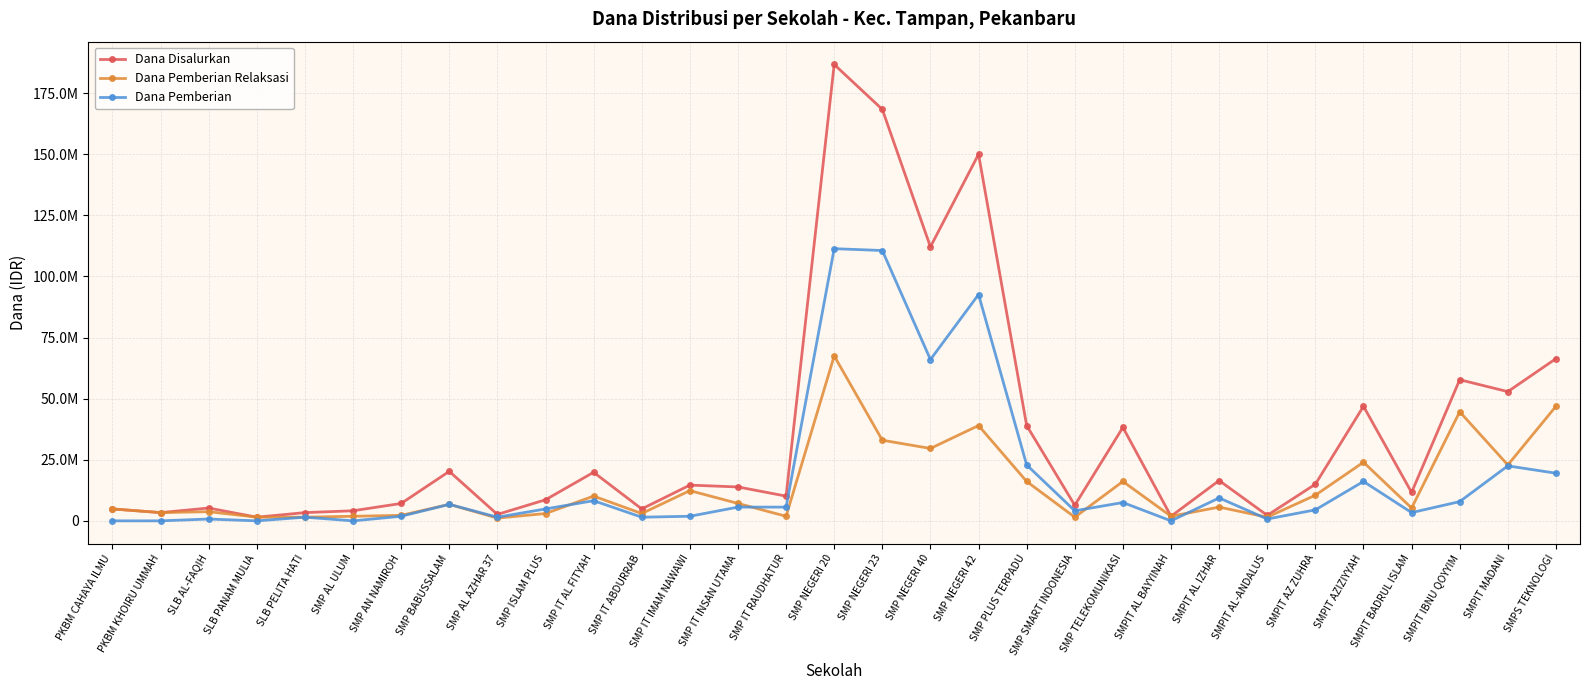

List the series in order of their overall mean, lowest first.

Dana Pemberian Relaksasi, Dana Pemberian, Dana Disalurkan